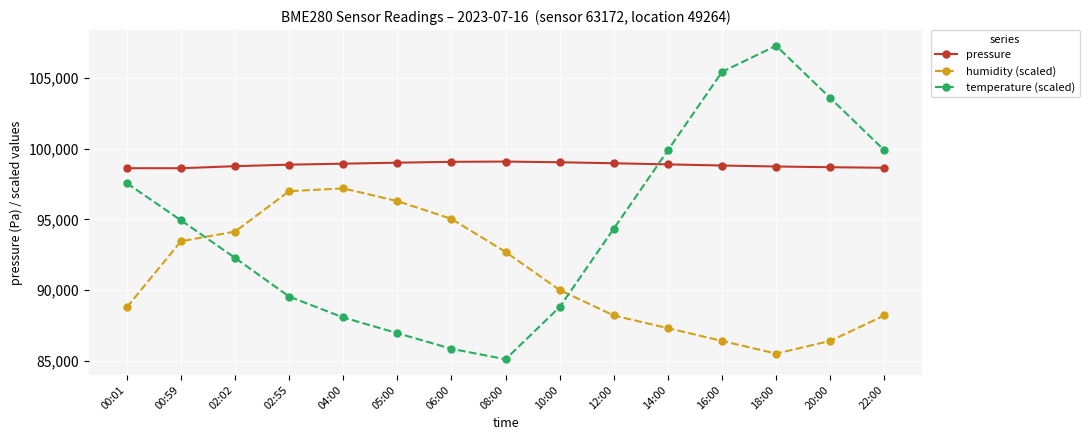

Does the chart display data point markers on the line(s)?

Yes